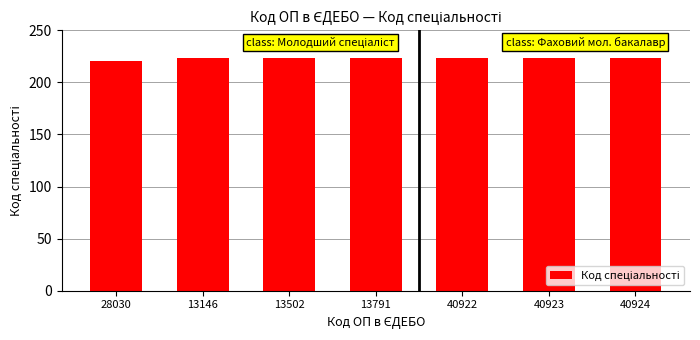

What is the smallest value displayed?

221